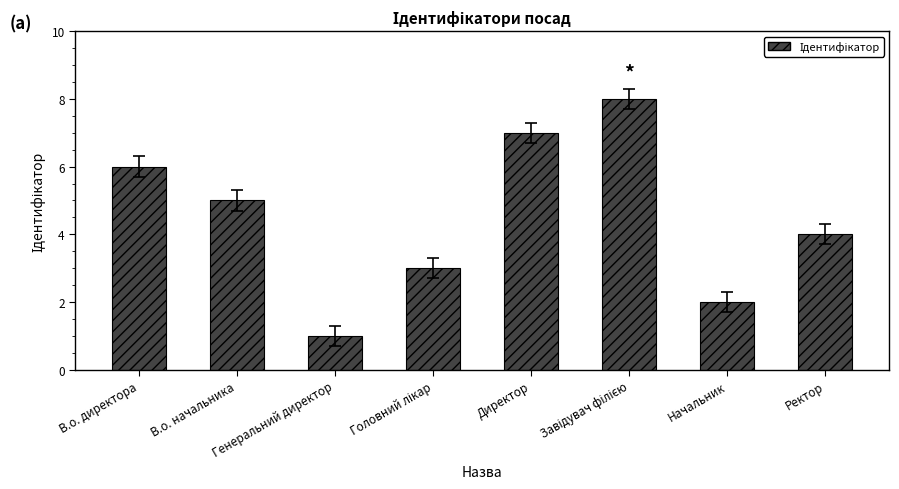

Reading left to right, list all the values displayed in this chart.

6	5	1	3	7	8	2	4